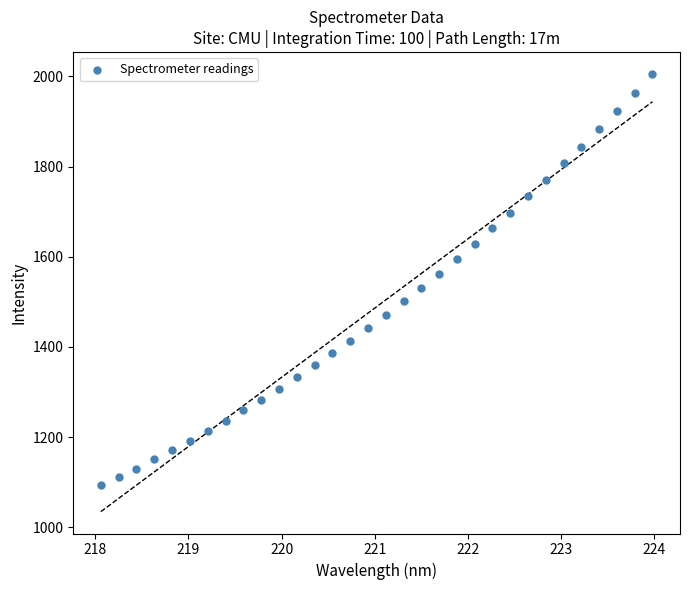

What is the range of Y values (max minus min)?

911.9